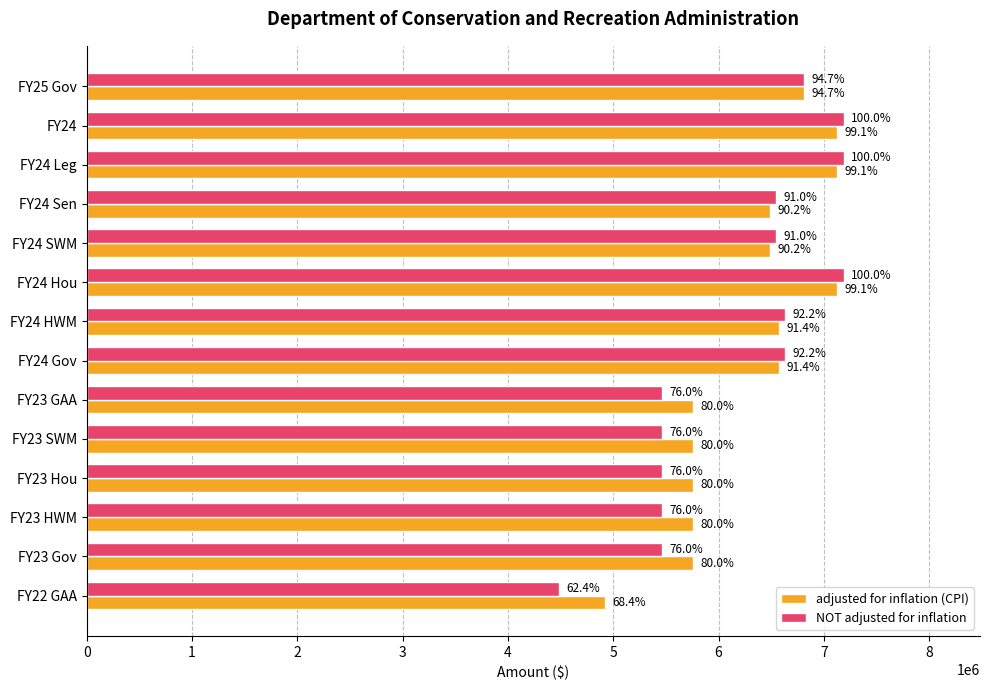

Which series has the largest total across all categories?

adjusted for inflation (CPI)